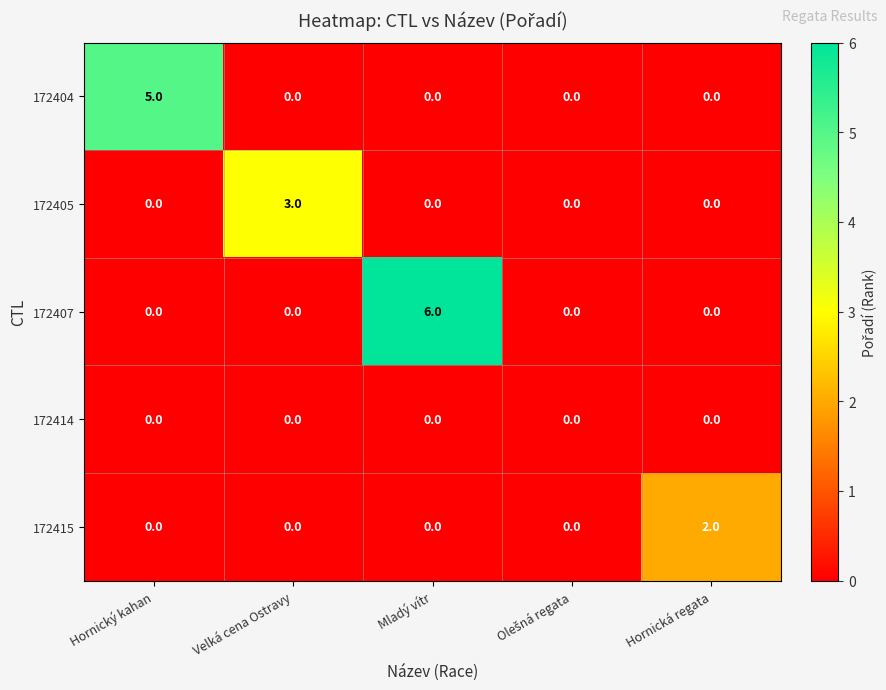

The value of 172404 at Mladý vítr is -3. True or false?

False